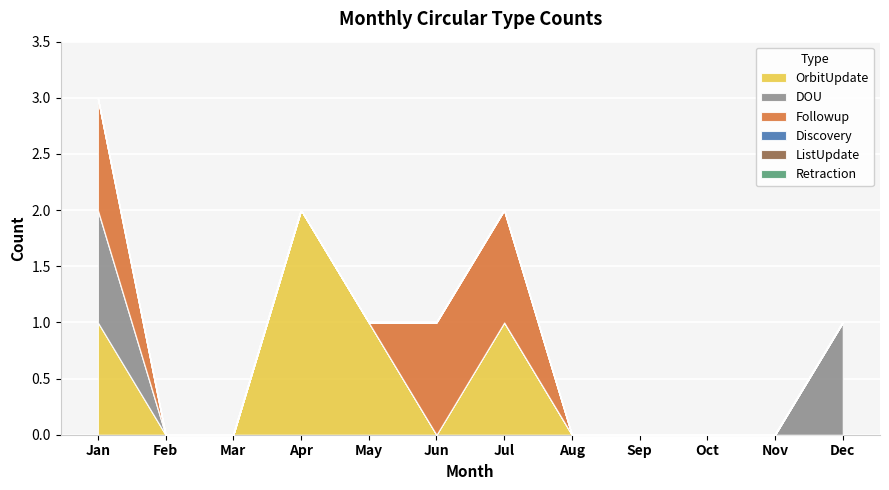

The value of Followup at Jun is 0. True or false?

False